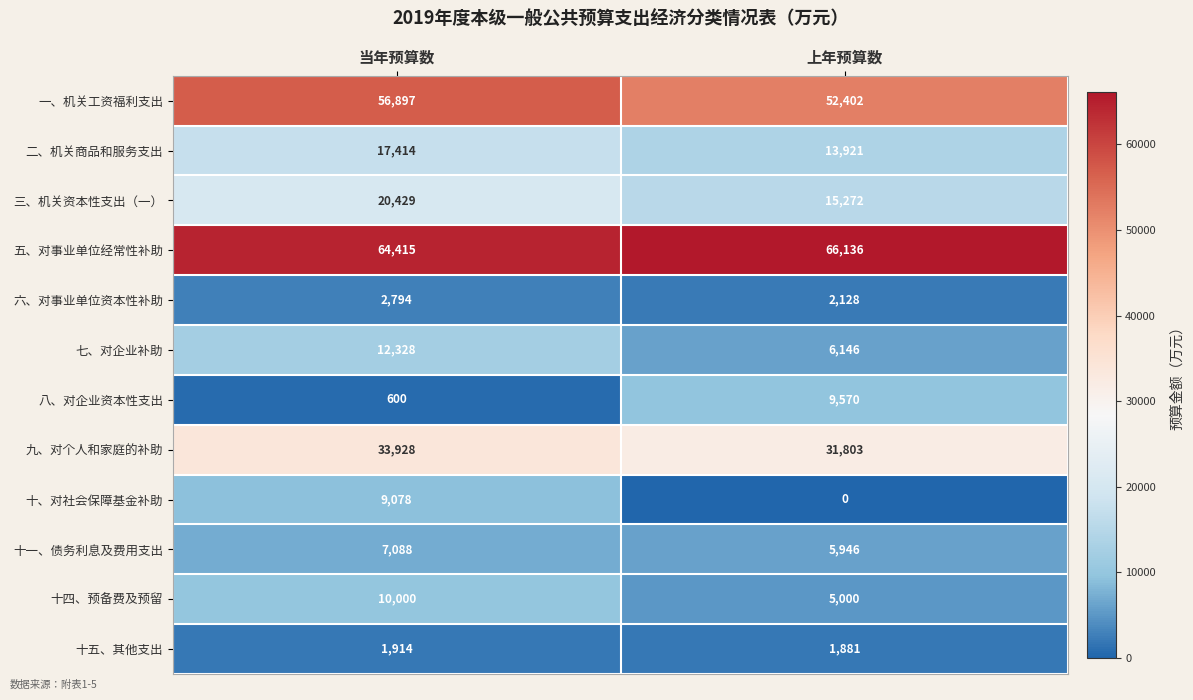

How many categories are shown in the chart?

2